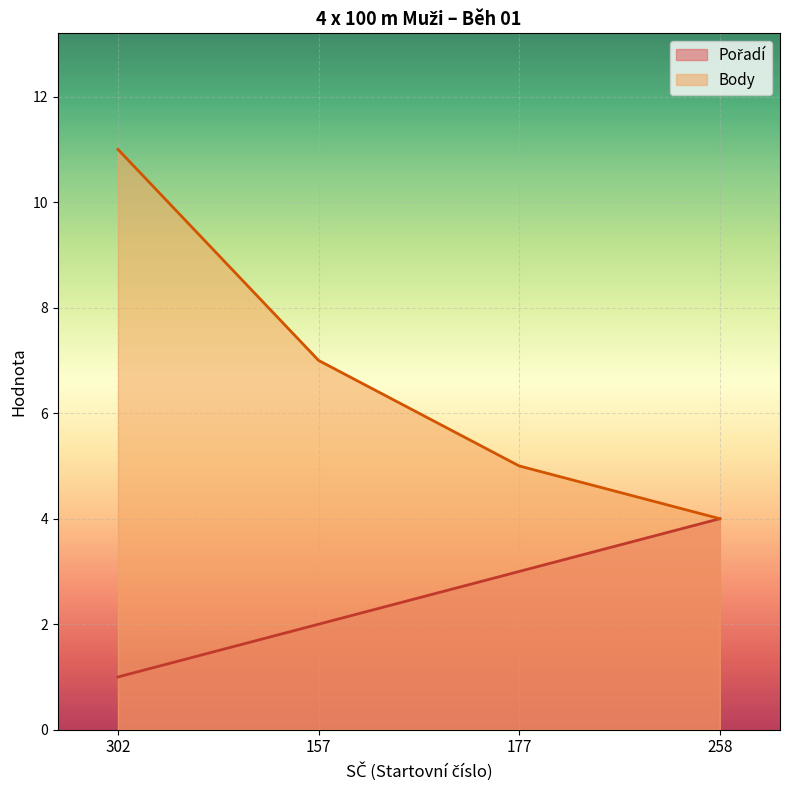

Reading right to left, list all the values displayed in this chart.

Pořadí: 258=4	177=3	157=2	302=1
Body: 258=4	177=5	157=7	302=11